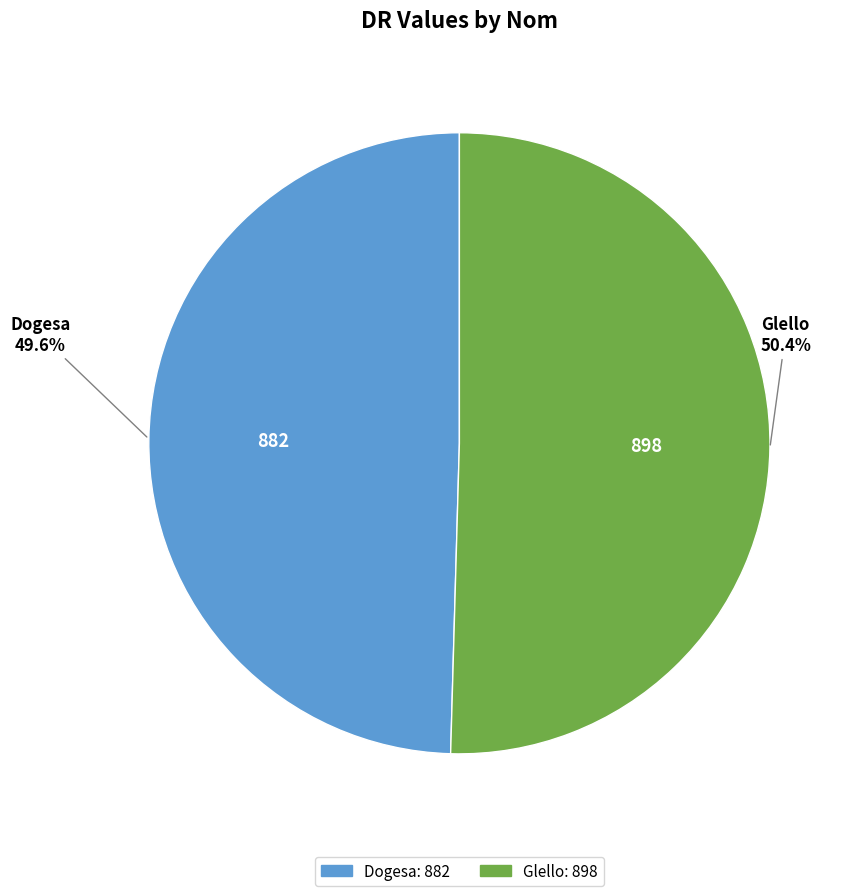

Which category has the smallest portion of the pie?

Dogesa